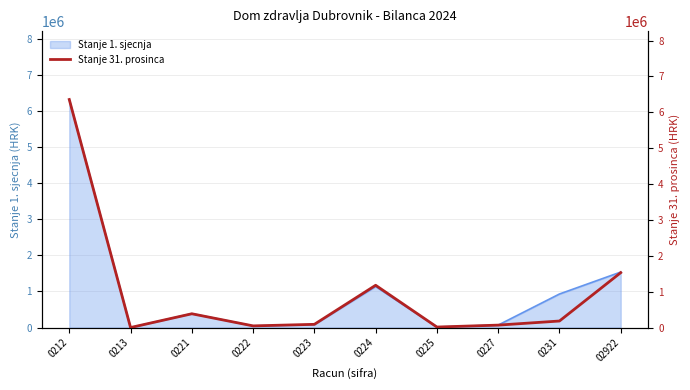

Reading left to right, extract all data points from this chart.

6357455.6	227.3	384080.7	46141.3	89489.6	1178673.6	14236.8	67594.6	182025.9	1530345.1